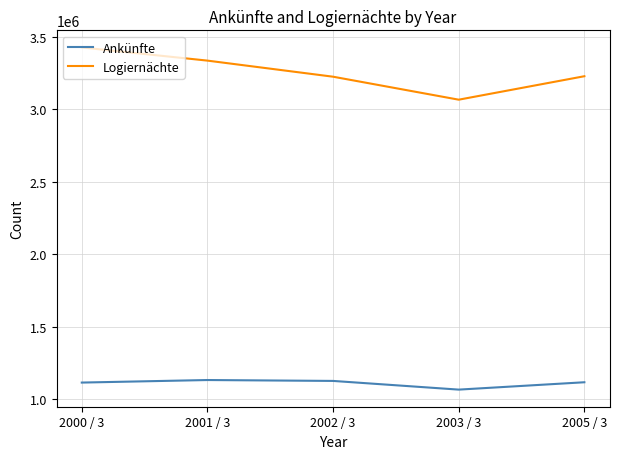

True or false: Logiernächte and Ankünfte intersect in this chart.

False